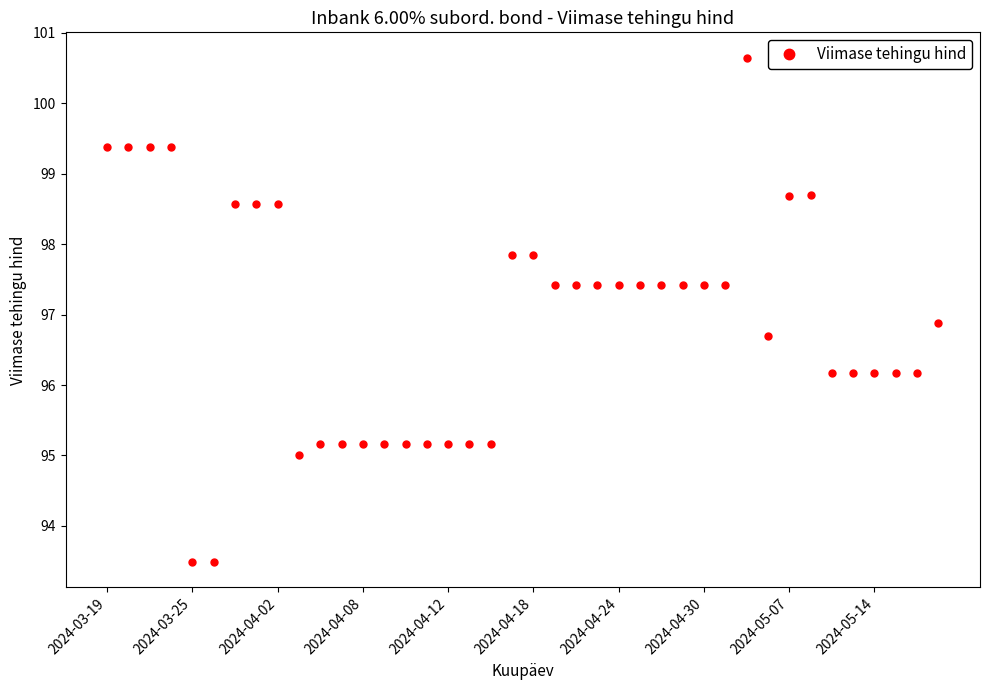

True or false: there are more than 0 points higher than both neighbors.

True